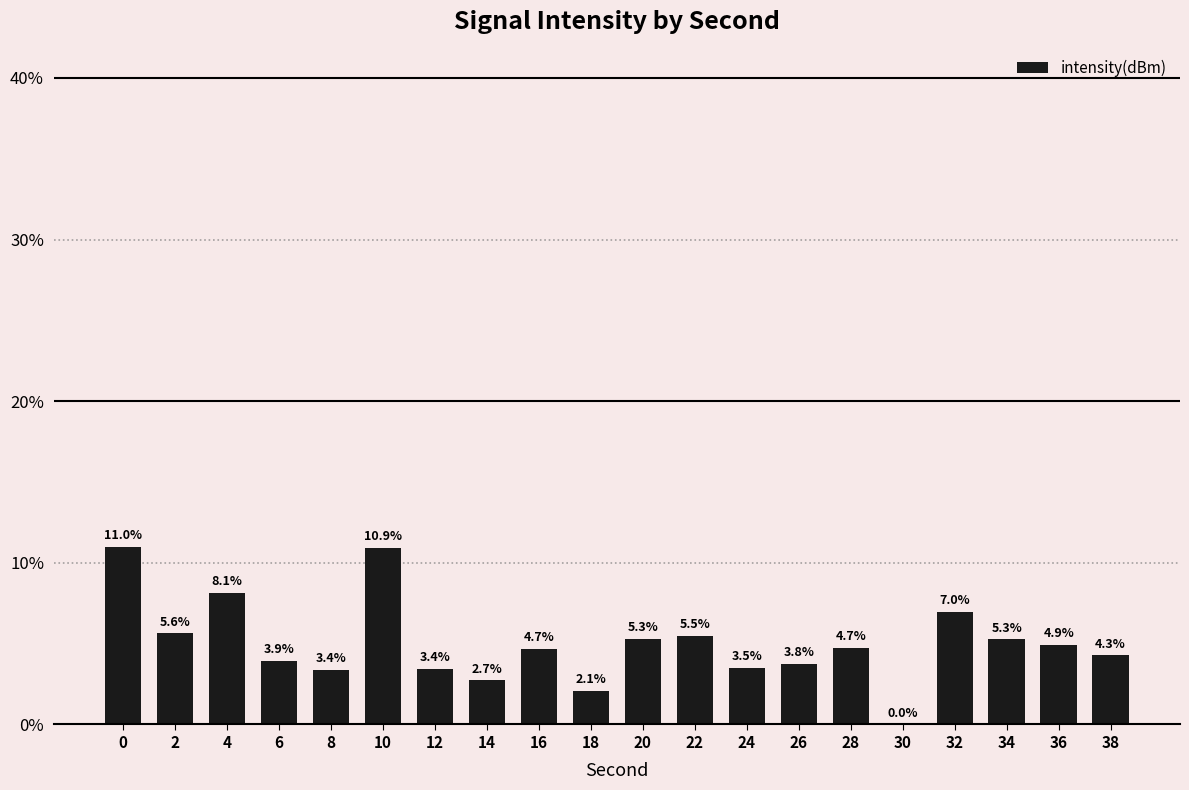

How many series are shown in this chart?

1